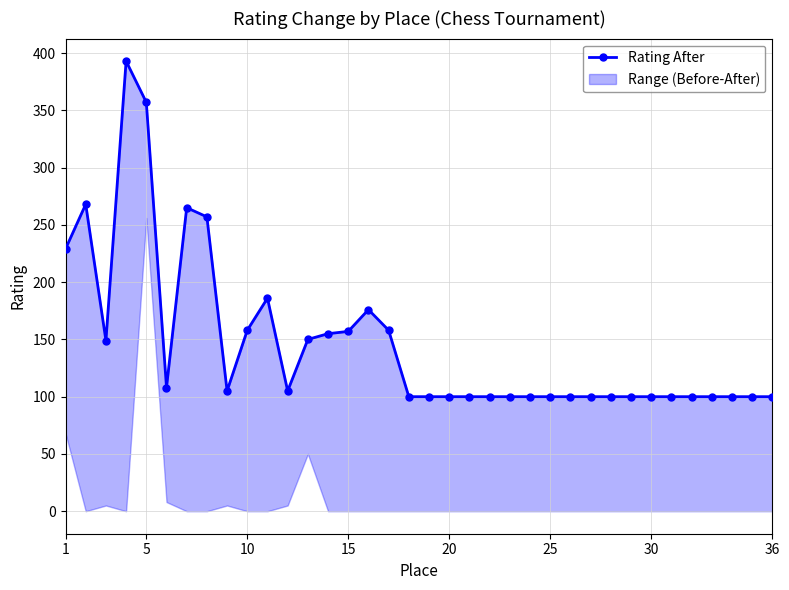

Reading left to right, list all the values displayed in this chart.

229	268	149	393	357	108	265	257	105	158	186	105	150	155	157	176	158	100	100	100	100	100	100	100	100	100	100	100	100	100	100	100	100	100	100	100